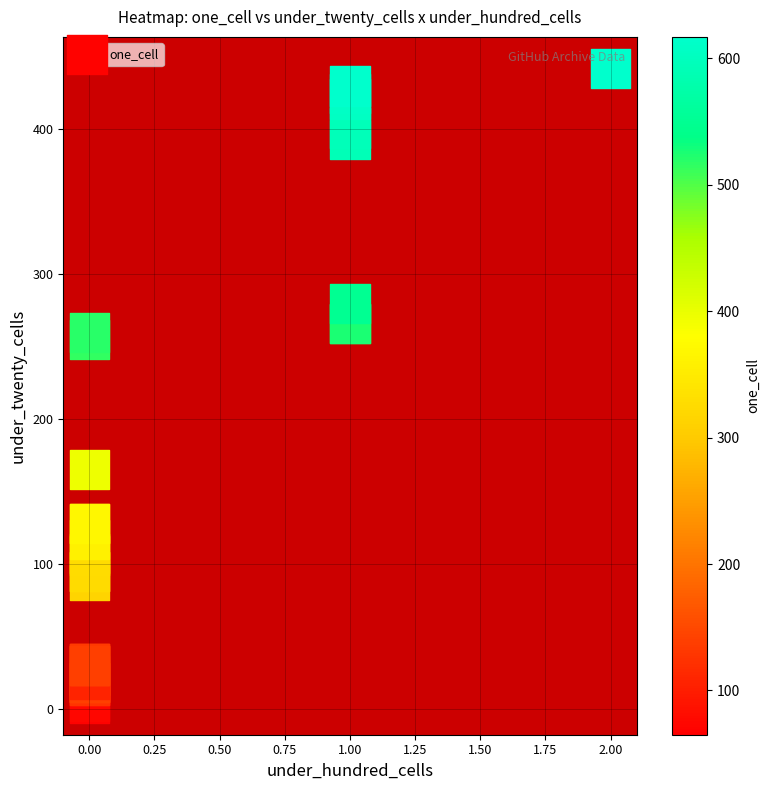

What Y value in the scatter plot is closest to 223?

255